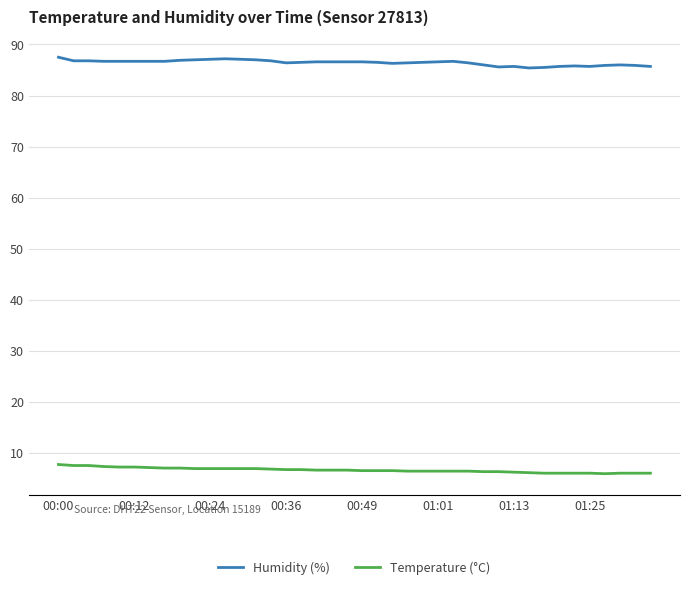

What is the difference between the second highest and second lowest values in the Temperature (°C) series?

1.5